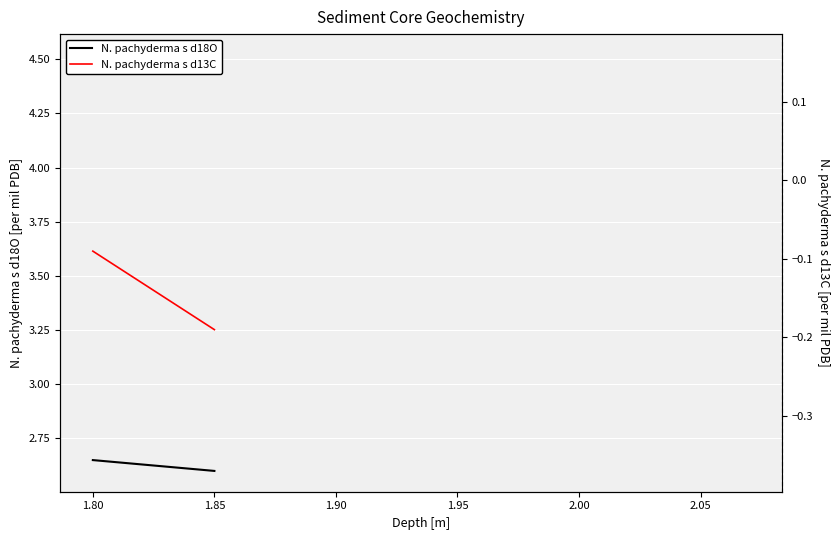

Is this an area chart (filled region under the line)?

No